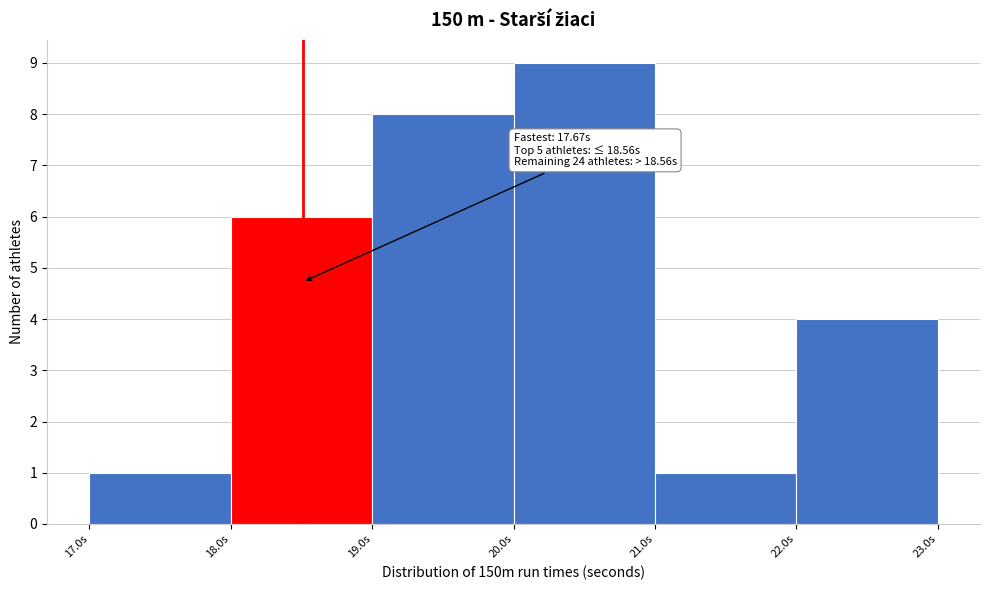

Over which range of the x-axis is the bar tallest?

20 to 21